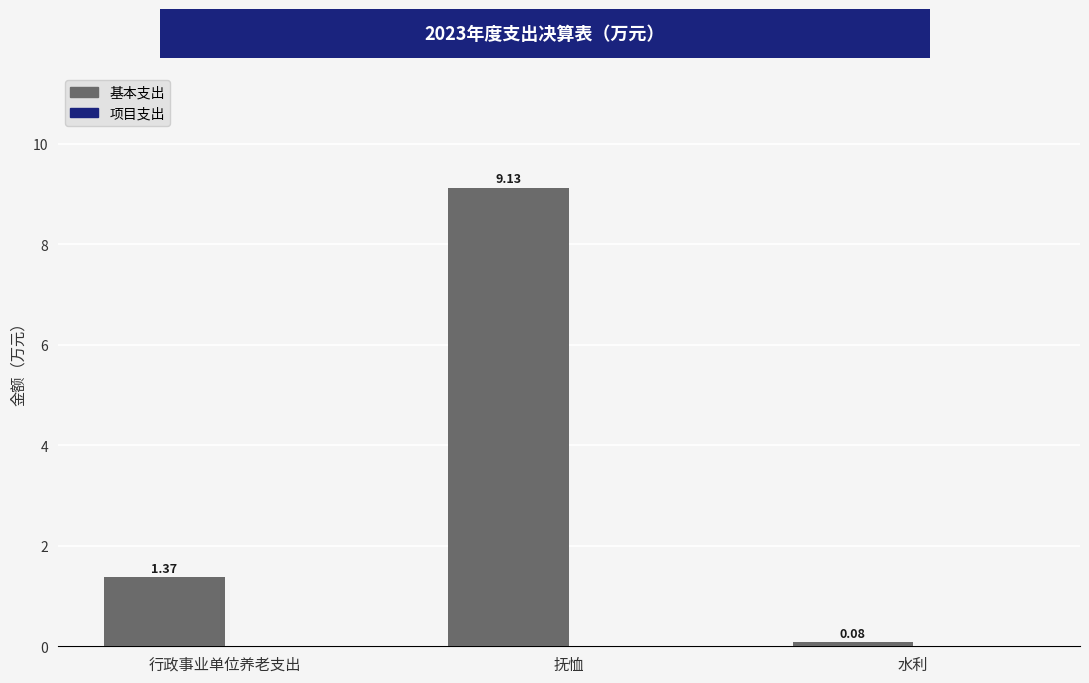

What is the average value?

3.5